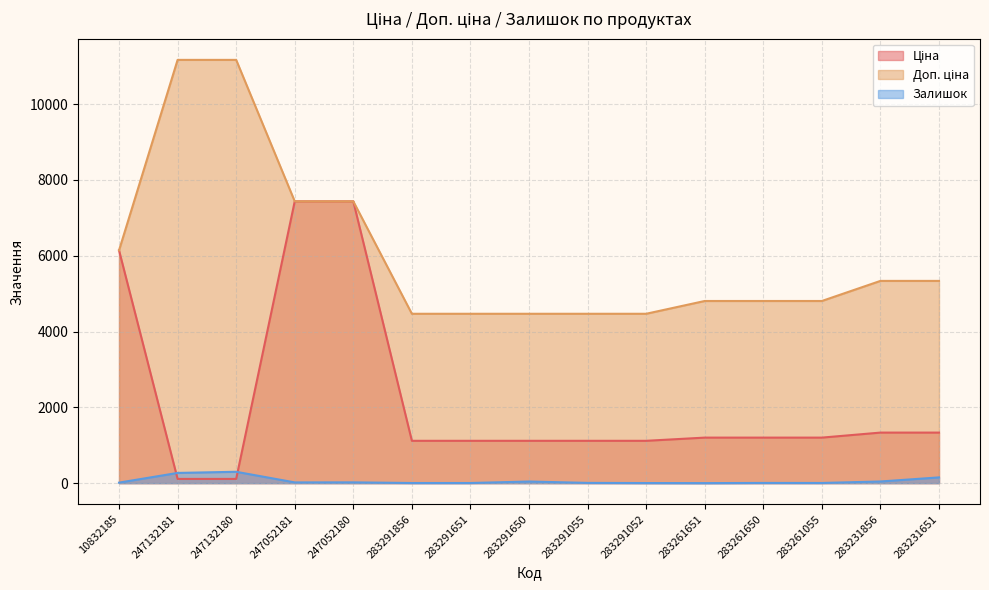

The Залишок series shows 270.0 at 247132181. True or false?

True